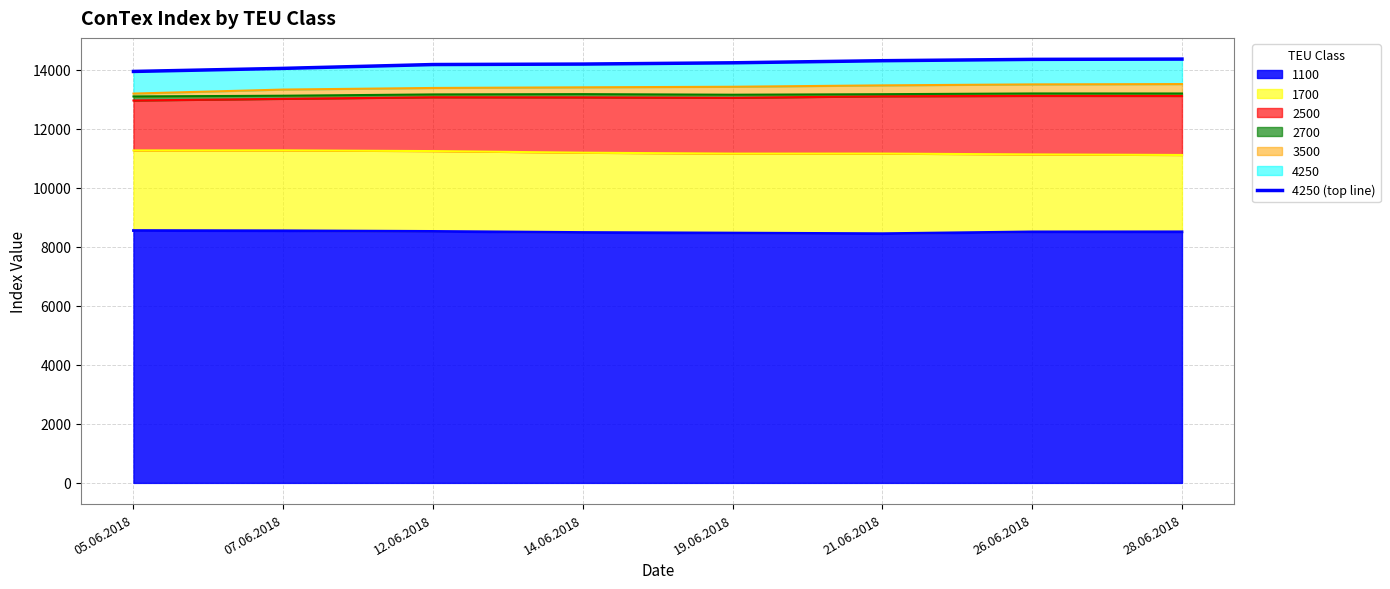

List the labels in order of value, smallest first.

05.06.2018, 07.06.2018, 12.06.2018, 14.06.2018, 19.06.2018, 21.06.2018, 26.06.2018, 28.06.2018